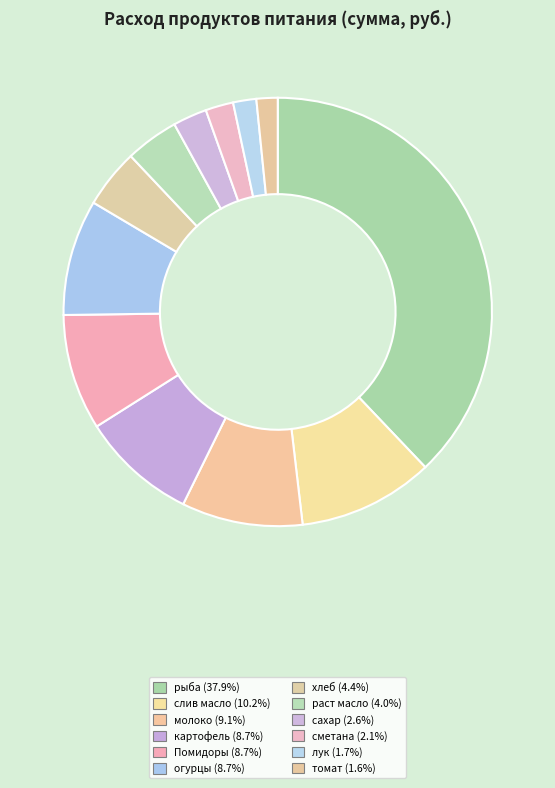

The хлеб slice represents 17% of the pie. True or false?

False